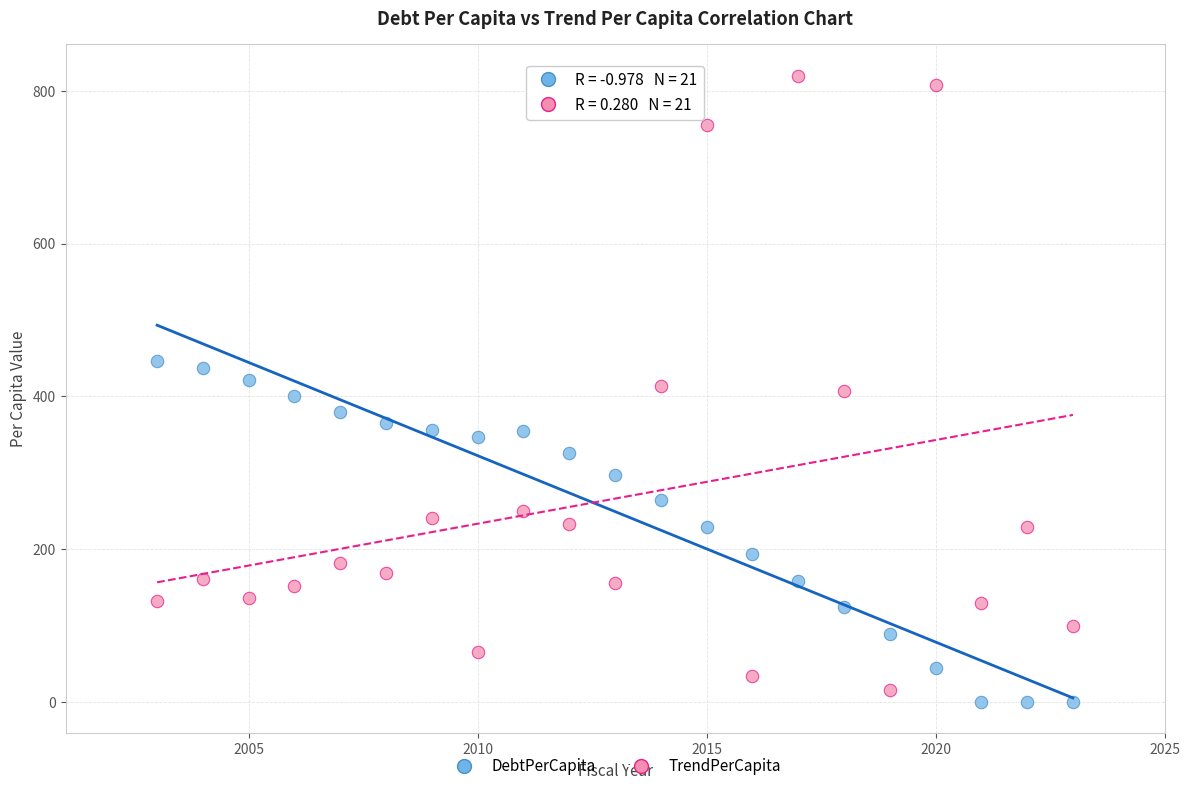

Which series contains the lowest Y value?

DebtPerCapita